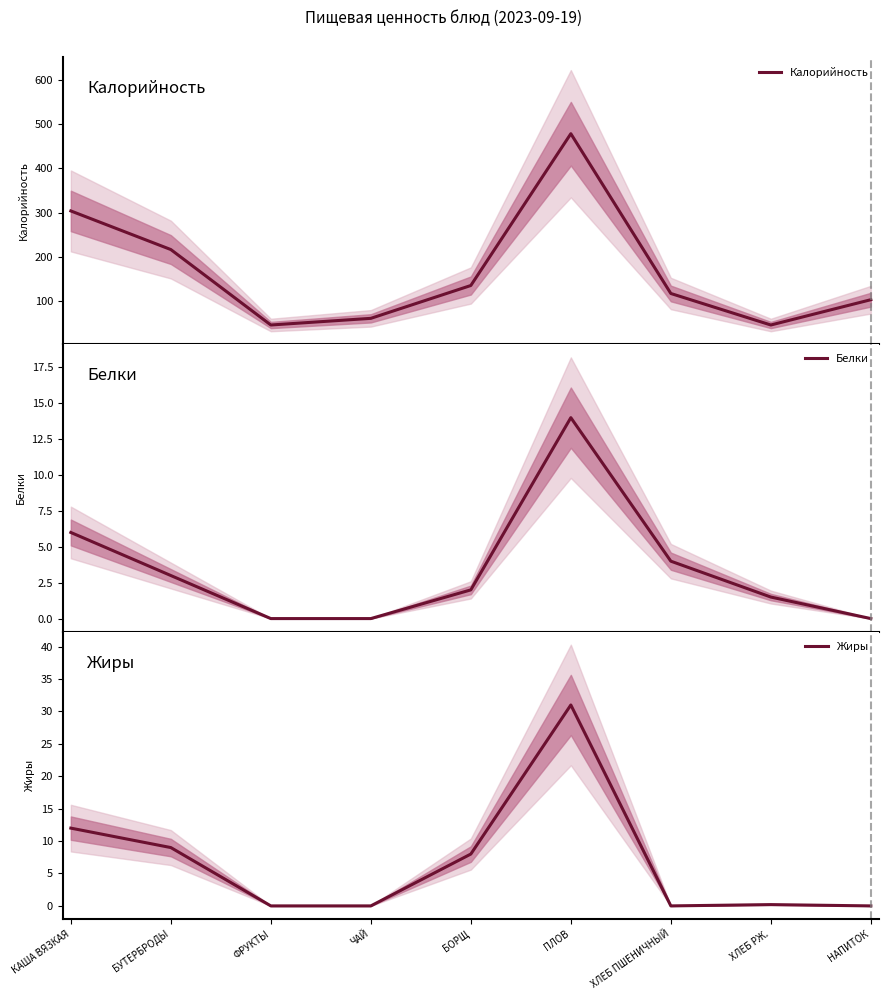

Reading left to right, extract all data points from this chart.

Калорийность: КАША ВЯЗКАЯ=304.0	БУТЕРБРОДЫ=217.0	ФРУКТЫ=47.0	ЧАЙ=62.0	БОРЩ=136.0	ПЛОВ=478.0	ХЛЕБ ПШЕНИЧНЫЙ=118.0	ХЛЕБ РЖ.=47.0	НАПИТОК=104.0
Белки: КАША ВЯЗКАЯ=6.0	БУТЕРБРОДЫ=3.0	ФРУКТЫ=0.0	ЧАЙ=0.0	БОРЩ=2.0	ПЛОВ=14.0	ХЛЕБ ПШЕНИЧНЫЙ=4.0	ХЛЕБ РЖ.=1.5	НАПИТОК=0.0
Жиры: КАША ВЯЗКАЯ=12.0	БУТЕРБРОДЫ=9.0	ФРУКТЫ=0.0	ЧАЙ=0.0	БОРЩ=8.0	ПЛОВ=31.0	ХЛЕБ ПШЕНИЧНЫЙ=0.0	ХЛЕБ РЖ.=0.2	НАПИТОК=0.0